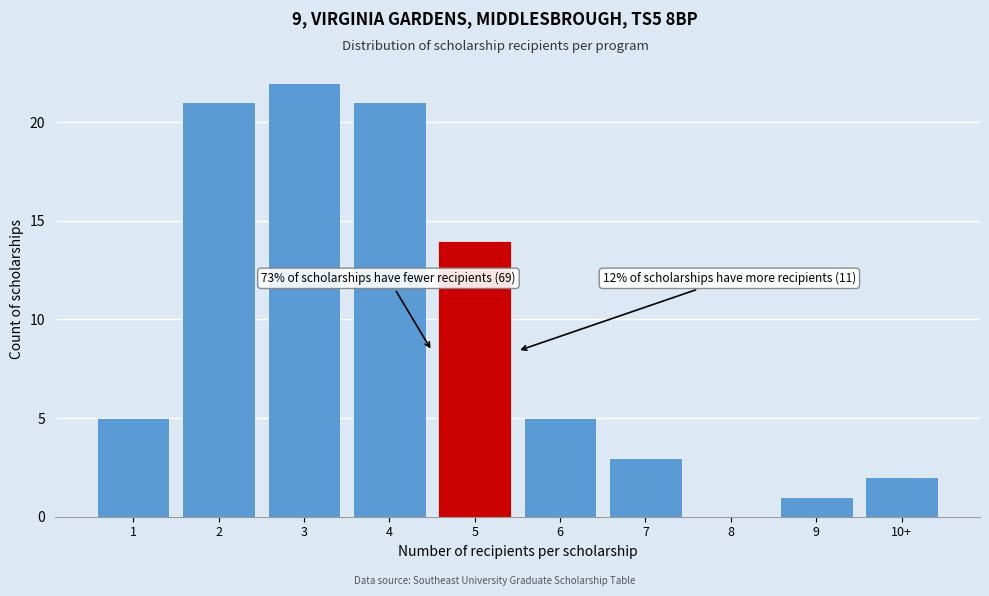

Reading right to left, list all the values displayed in this chart.

10+=2	9=1	8=0	7=3	6=5	5=14	4=21	3=22	2=21	1=5